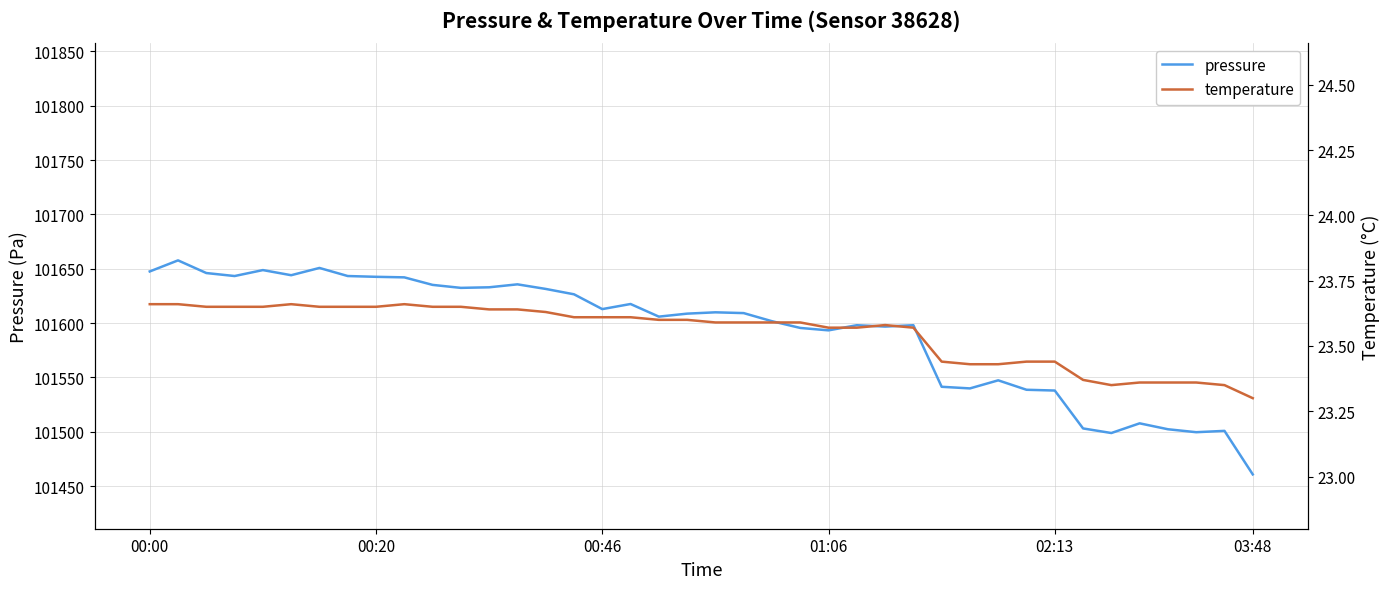

True or false: temperature has a value of 23.6 at 00:20.

True